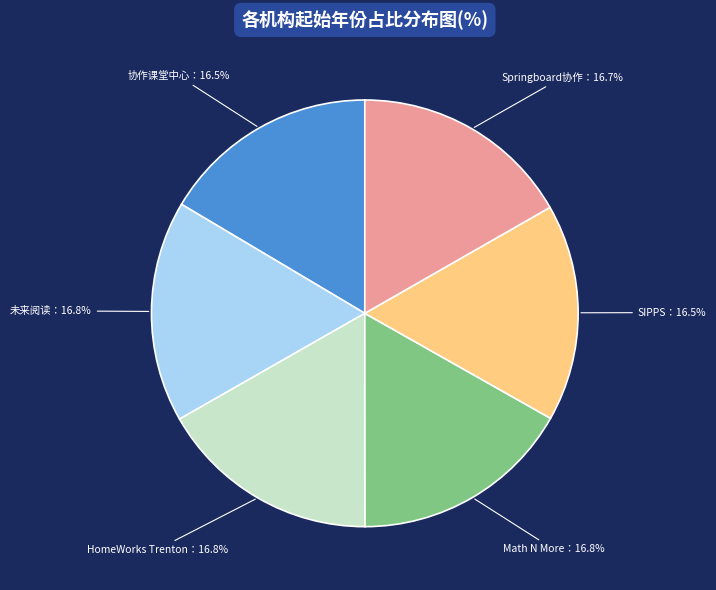

Count the number of slices in the pie.

6